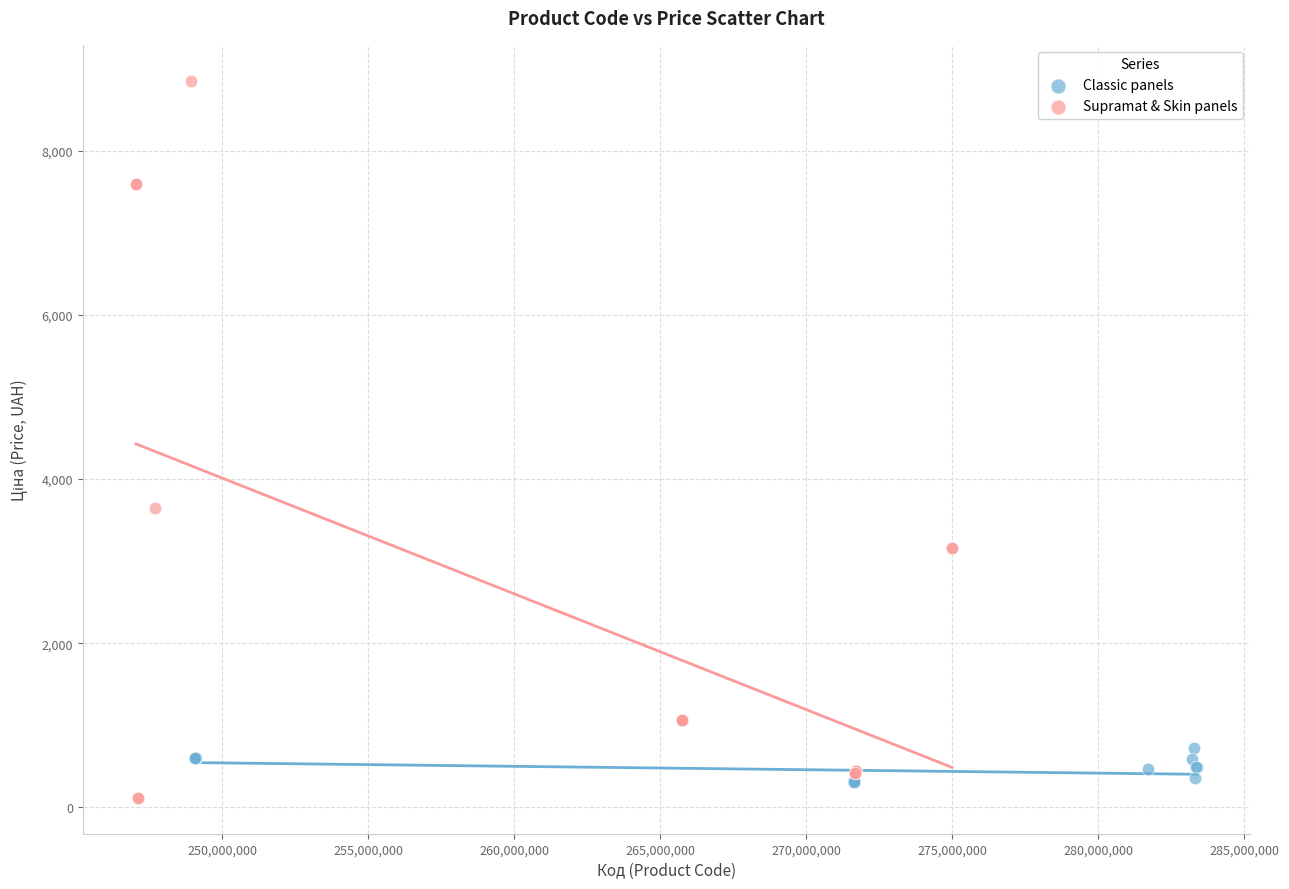

Which series contains the highest Y value?

Supramat & Skin panels